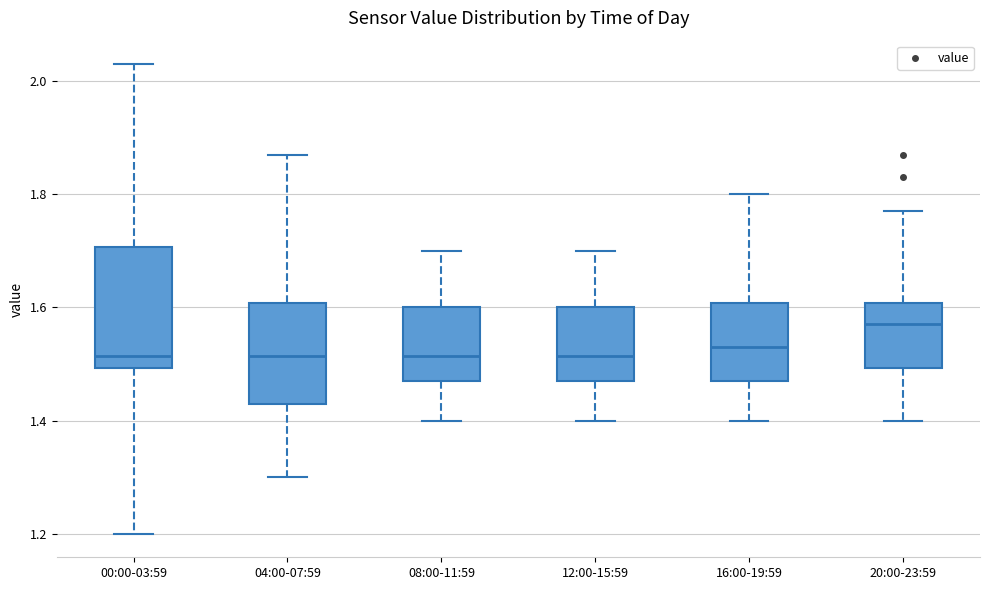

Which box is the tallest, from its lower edge to its upper edge?

00:00-03:59